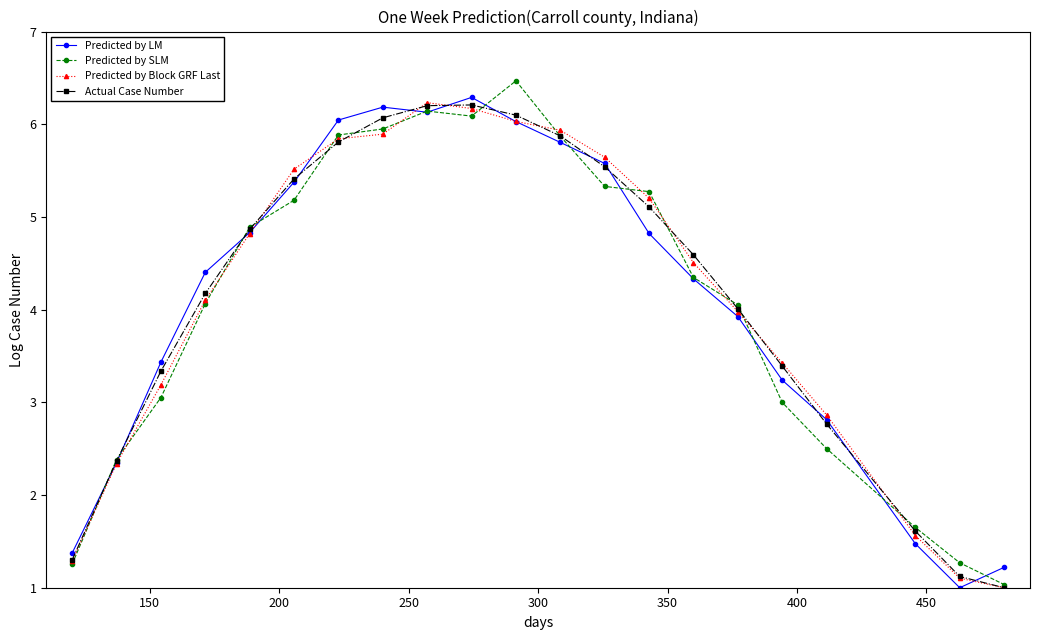

What is the average value of the Predicted by Block GRF Last series?

4.1